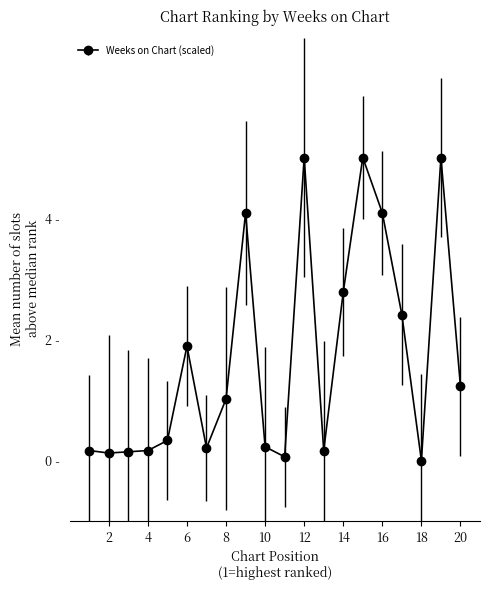

Reading left to right, list all the values displayed in this chart.

0.2	0.1	0.1	0.2	0.3	1.9	0.2	1.0	4.1	0.2	0.1	5.0	0.2	2.8	5.0	4.1	2.4	0.0	5.0	1.2